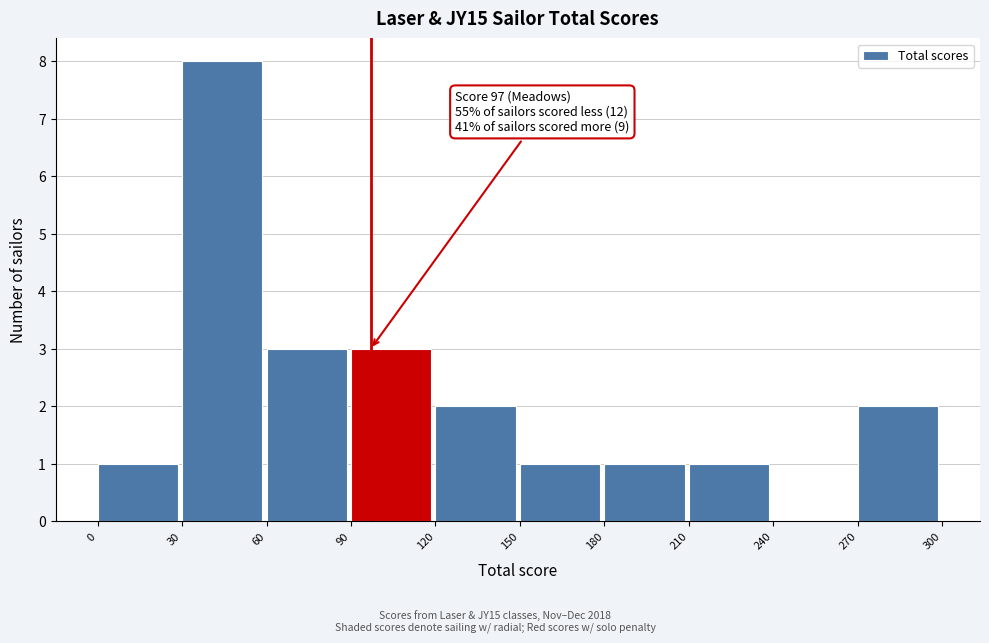

Over which range of the x-axis is the bar tallest?

30 to 60